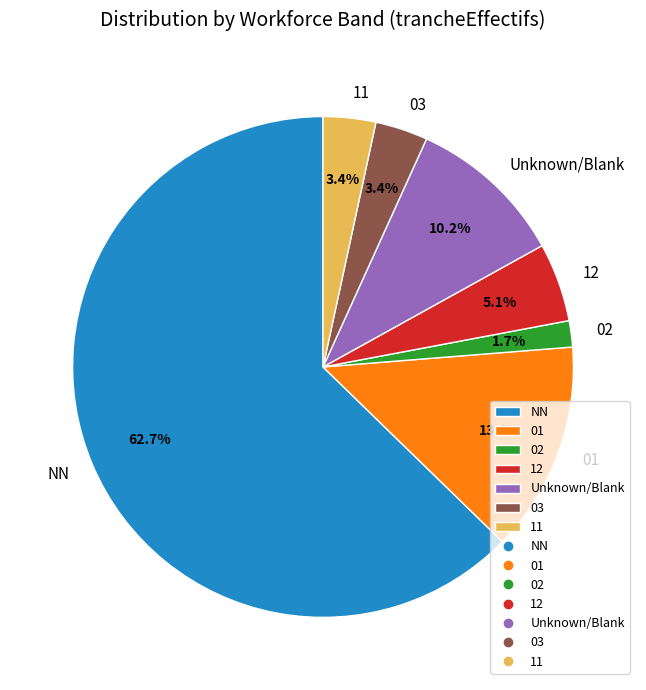

What portion of the pie excludes 12?

94.9%